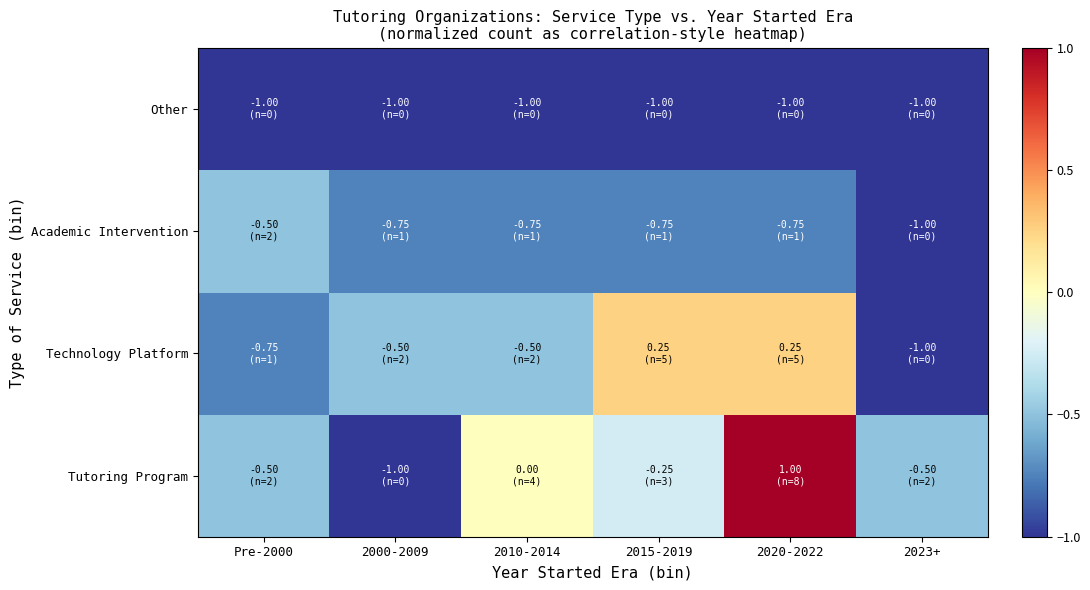

Between 2000-2009 and Pre-2000, which is larger?

Pre-2000